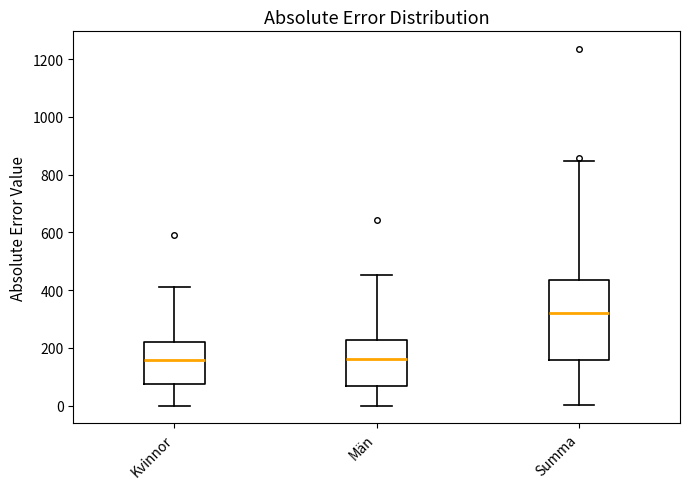

Where does the upper whisker of the box for Kvinnor end on the y-axis? The values are not printed on the chart, so give them approximately, as read against the axis.

420